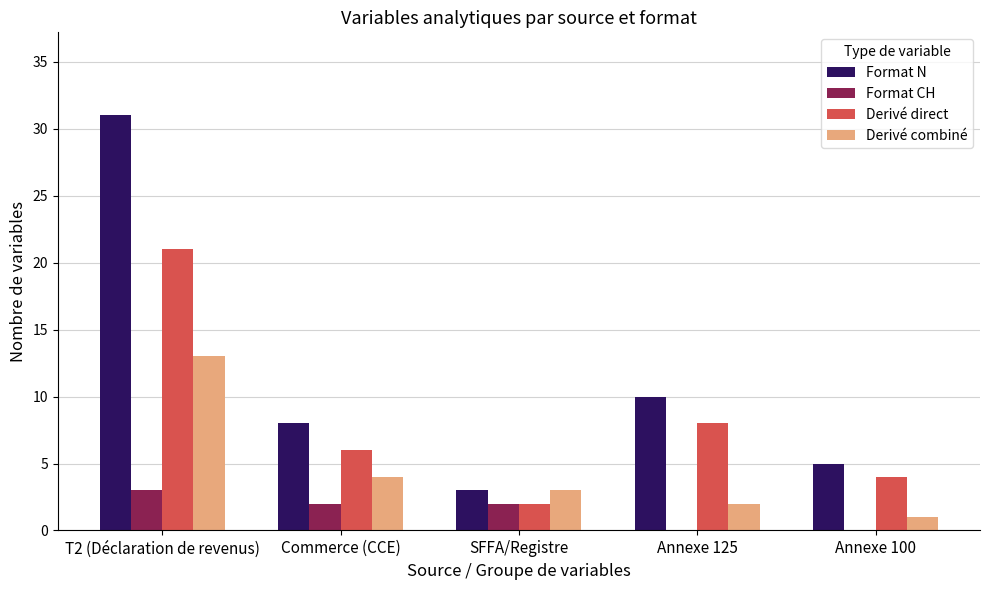

What is the total value across all series at SFFA/Registre?

10